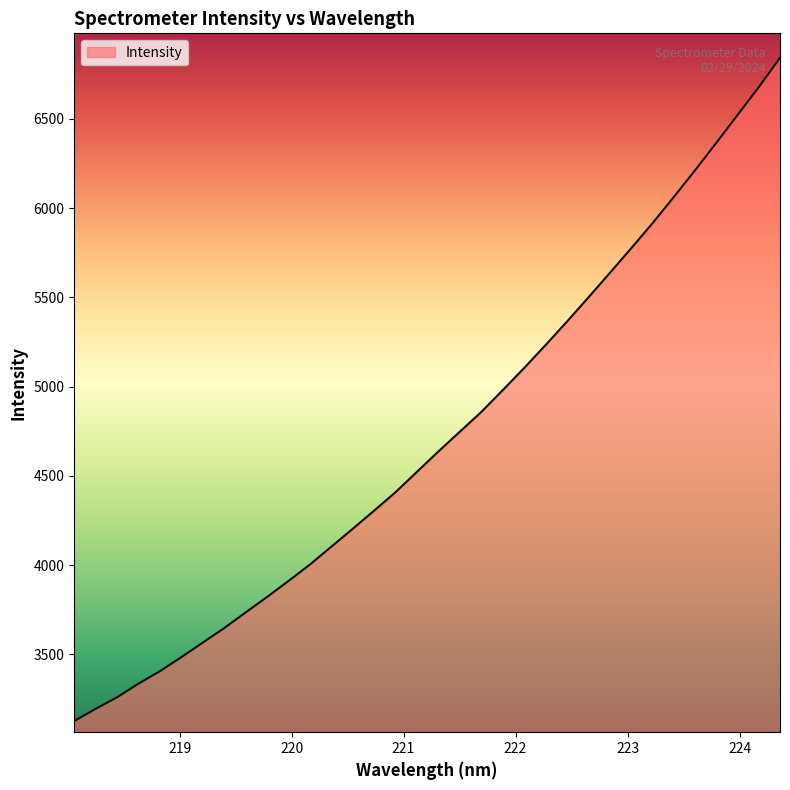

What is the greatest value displayed?

6841.5